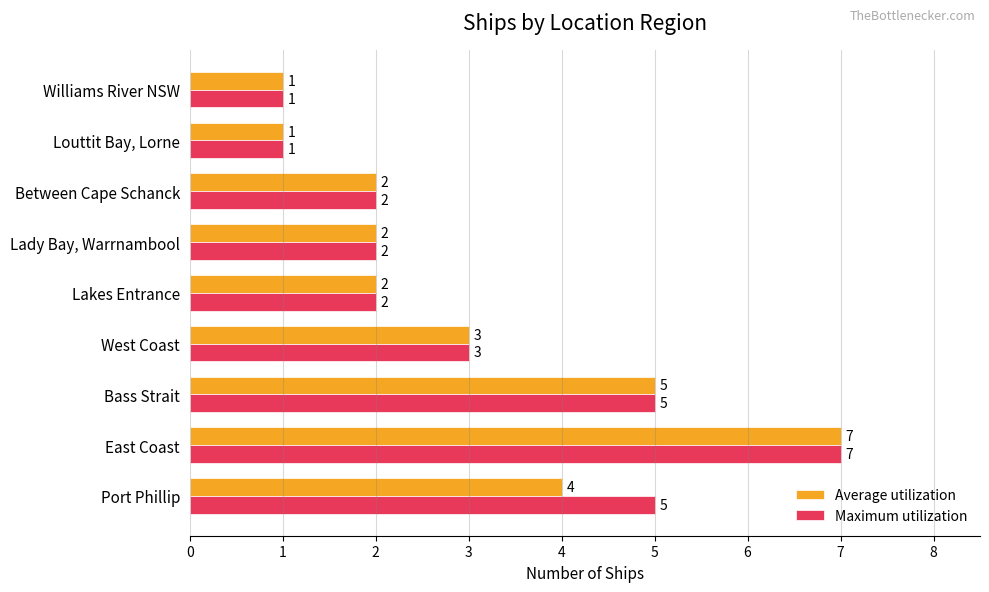

What is the greatest value displayed?

7